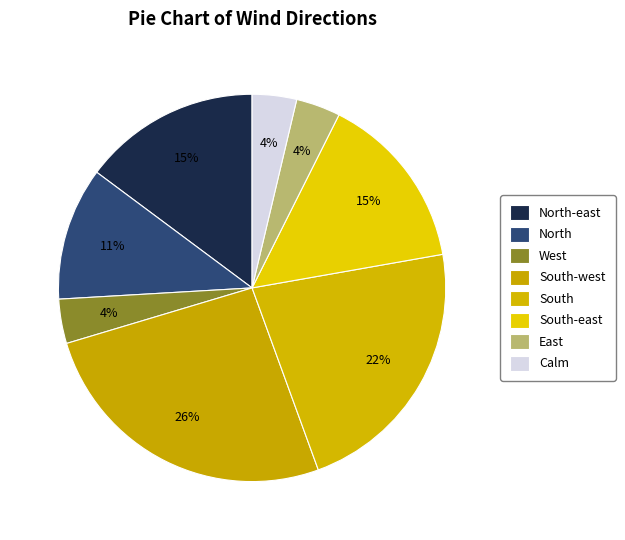

Is it true that Calm is 4% of the pie?

True